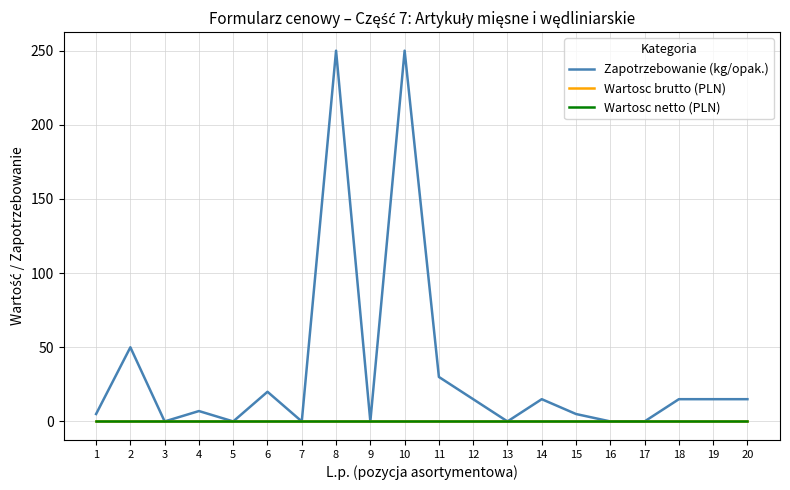

Reading left to right, list all the values displayed in this chart.

Zapotrzebowanie (kg/opak.): 1=5	2=50	3=0	4=7	5=0	6=20	7=0	8=250	9=0	10=250	11=30	12=15	13=0	14=15	15=5	16=0	17=0	18=15	19=15	20=15
Wartosc brutto (PLN): 1=0	2=0	3=0	4=0	5=0	6=0	7=0	8=0	9=0	10=0	11=0	12=0	13=0	14=0	15=0	16=0	17=0	18=0	19=0	20=0
Wartosc netto (PLN): 1=0	2=0	3=0	4=0	5=0	6=0	7=0	8=0	9=0	10=0	11=0	12=0	13=0	14=0	15=0	16=0	17=0	18=0	19=0	20=0